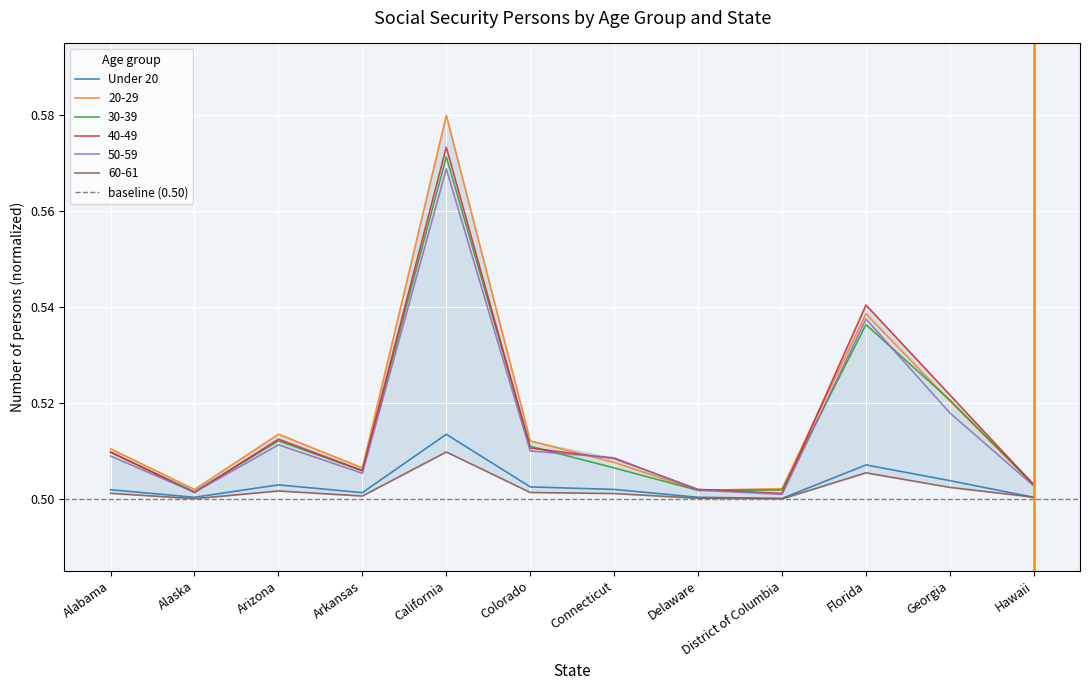

How many data points does each series have?

12